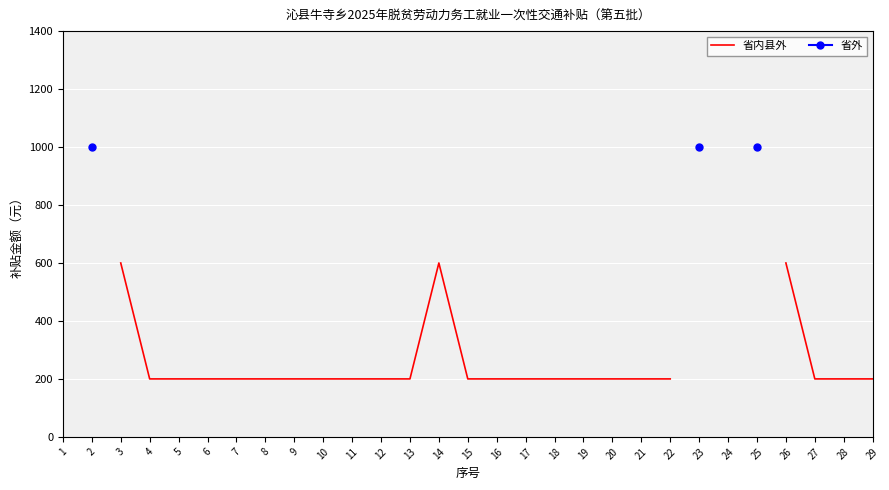

What are all the series names shown in the legend?

省内县外, 省外